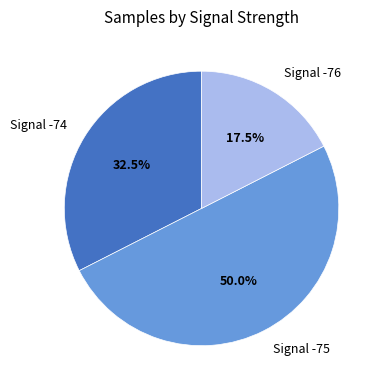

Between Signal -75 and Signal -76, which is larger?

Signal -75